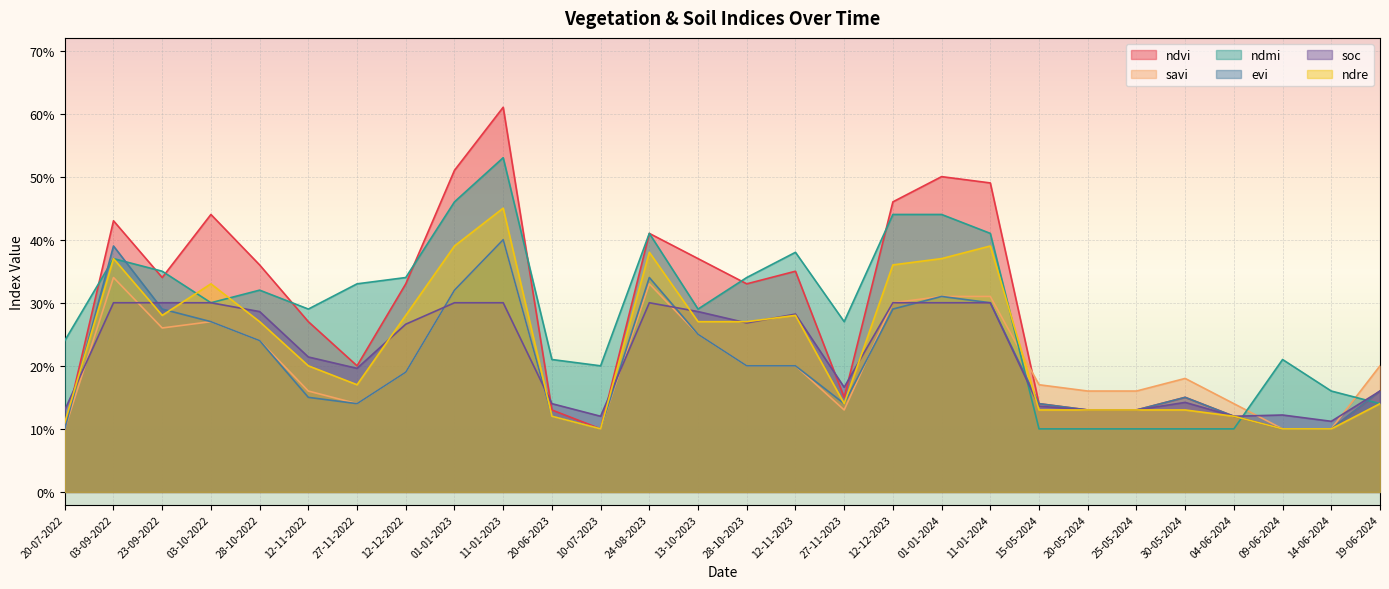

List the labels in order of evi value, largest first.

11-01-2023, 03-09-2022, 24-08-2023, 01-01-2023, 01-01-2024, 11-01-2024, 23-09-2022, 12-12-2023, 03-10-2022, 13-10-2023, 28-10-2022, 28-10-2023, 12-11-2023, 12-12-2022, 19-06-2024, 12-11-2022, 30-05-2024, 27-11-2022, 27-11-2023, 15-05-2024, 20-05-2024, 25-05-2024, 20-06-2023, 04-06-2024, 20-07-2022, 10-07-2023, 09-06-2024, 14-06-2024